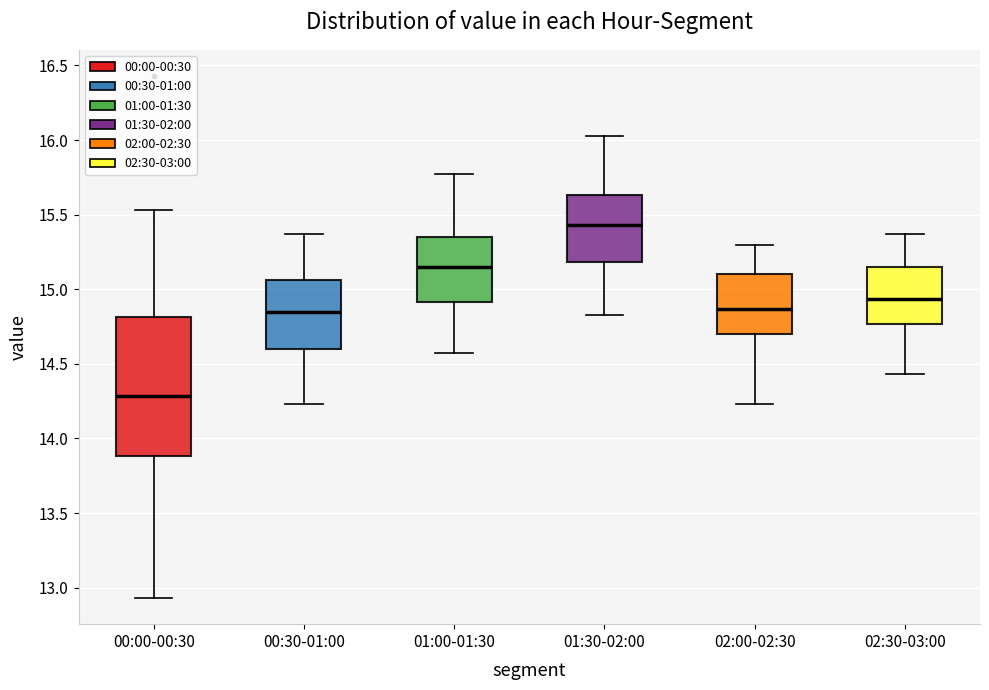

Reading left to right, transcribe this box plot: for each box, give where its median line is, the range the box spans, and where its two whiskers end, as read against the y-axis. The values are not printed on the chart, so give them approximately, as read against the axis.

00:00-00:30: median 14.30, box 13.90 to 14.80, whiskers 12.95 to 15.55
00:30-01:00: median 14.85, box 14.60 to 15.05, whiskers 14.25 to 15.35
01:00-01:30: median 15.15, box 14.90 to 15.35, whiskers 14.55 to 15.75
01:30-02:00: median 15.45, box 15.20 to 15.65, whiskers 14.85 to 16.05
02:00-02:30: median 14.85, box 14.70 to 15.10, whiskers 14.25 to 15.30
02:30-03:00: median 14.95, box 14.75 to 15.15, whiskers 14.45 to 15.35